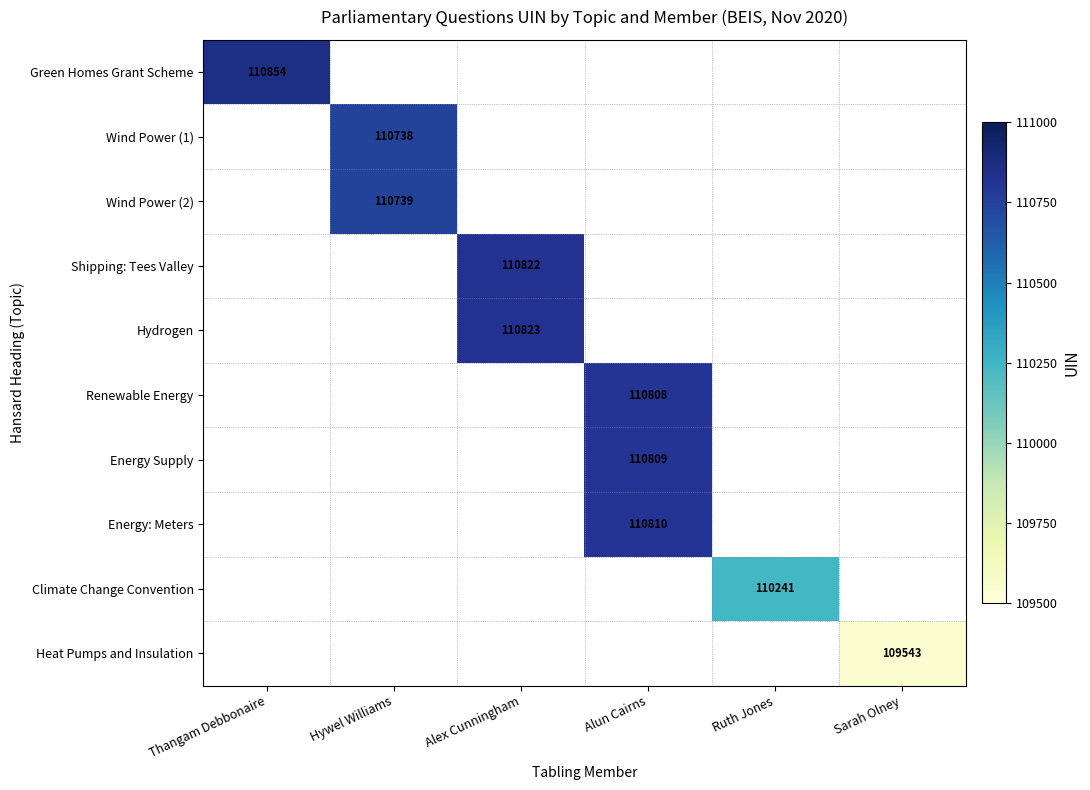

Is it true that Renewable Energy equals 158170 at Alun Cairns?

False